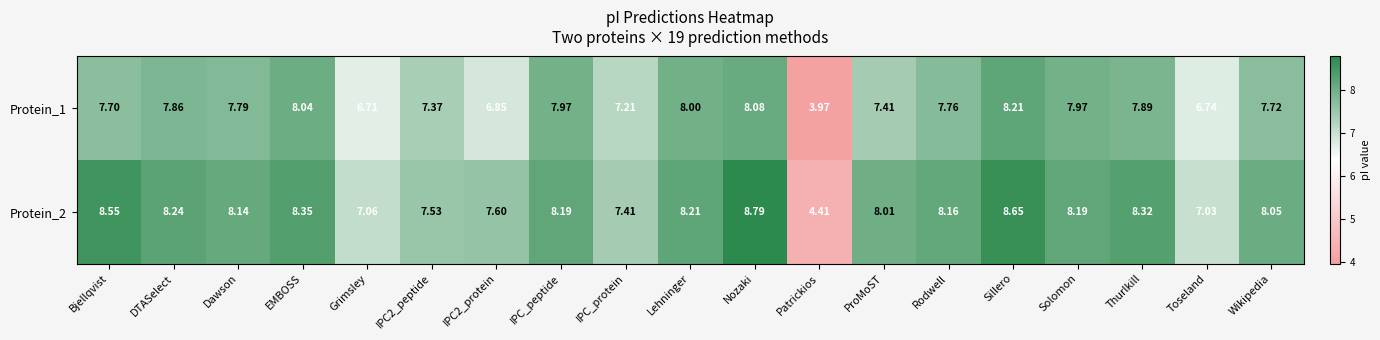

Is the value of Protein_2 at Bjellqvist greater than the value of Protein_1 at Nozaki?

Yes